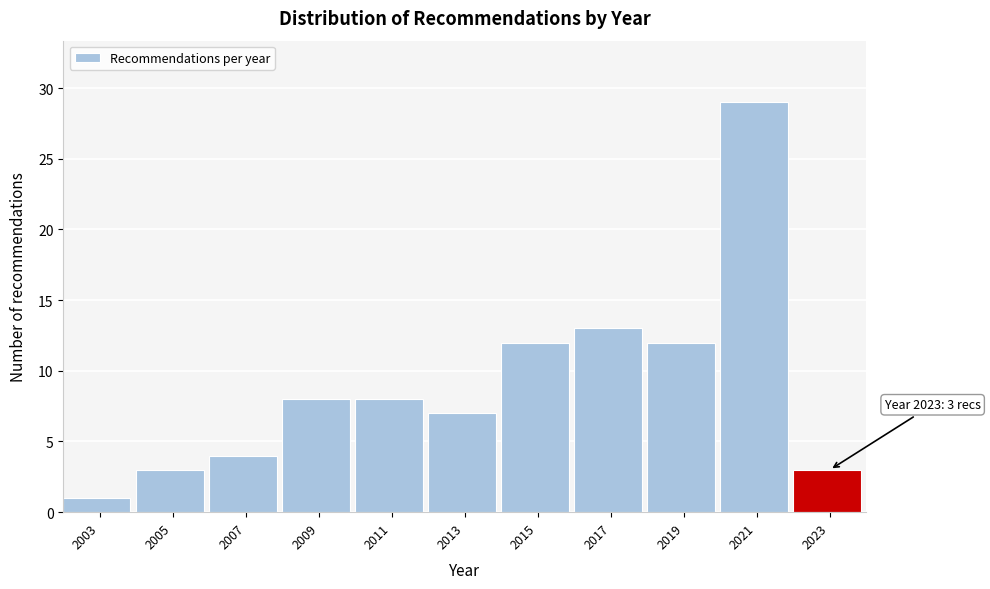

Reading left to right, list all the values displayed in this chart.

1	3	4	8	8	7	12	13	12	29	3